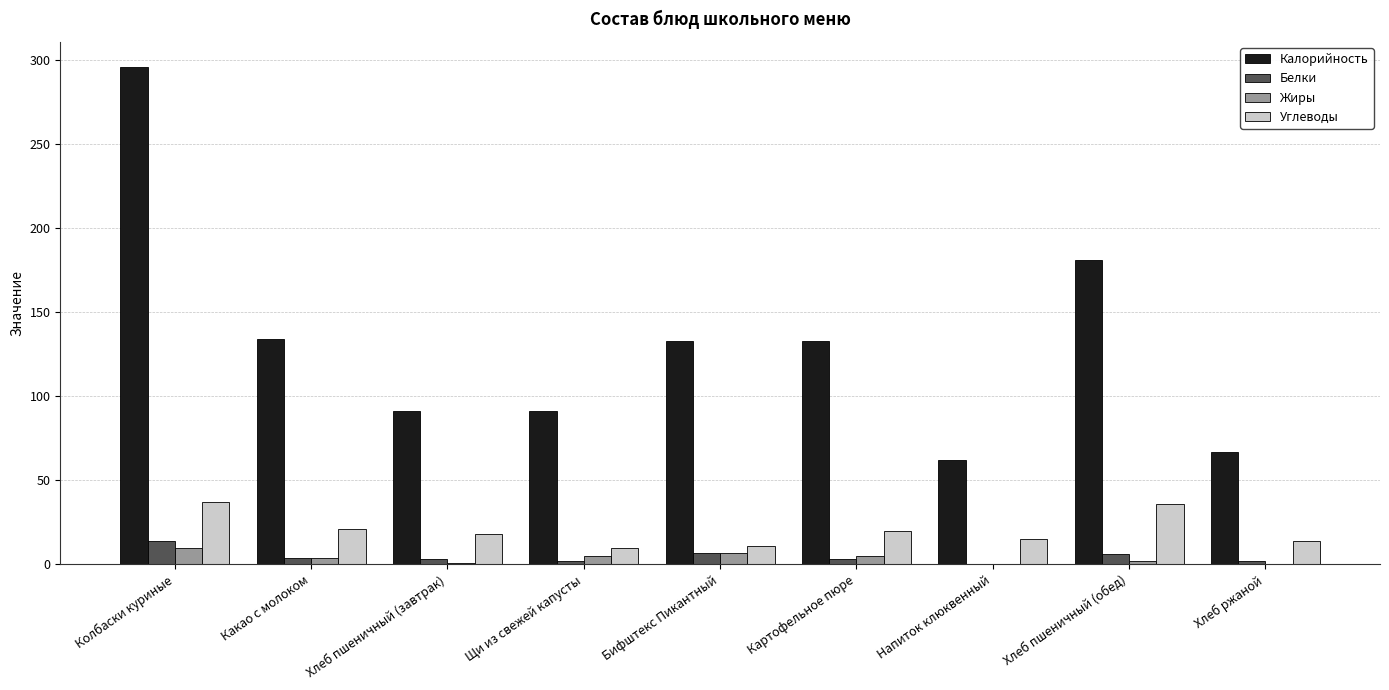

Between Какао с молоком and Щи из свежей капусты, which series saw the biggest shift?

Калорийность